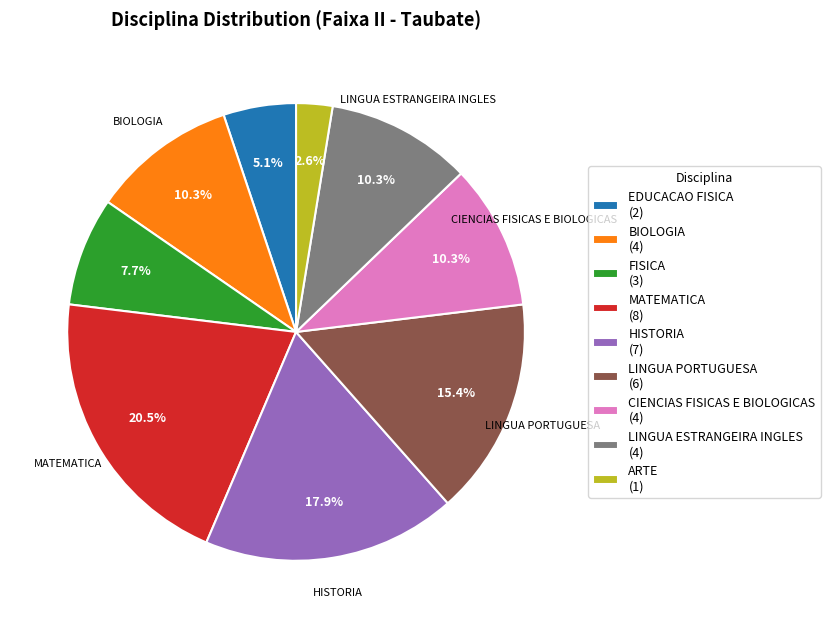

Which category has the biggest portion of the pie?

MATEMATICA